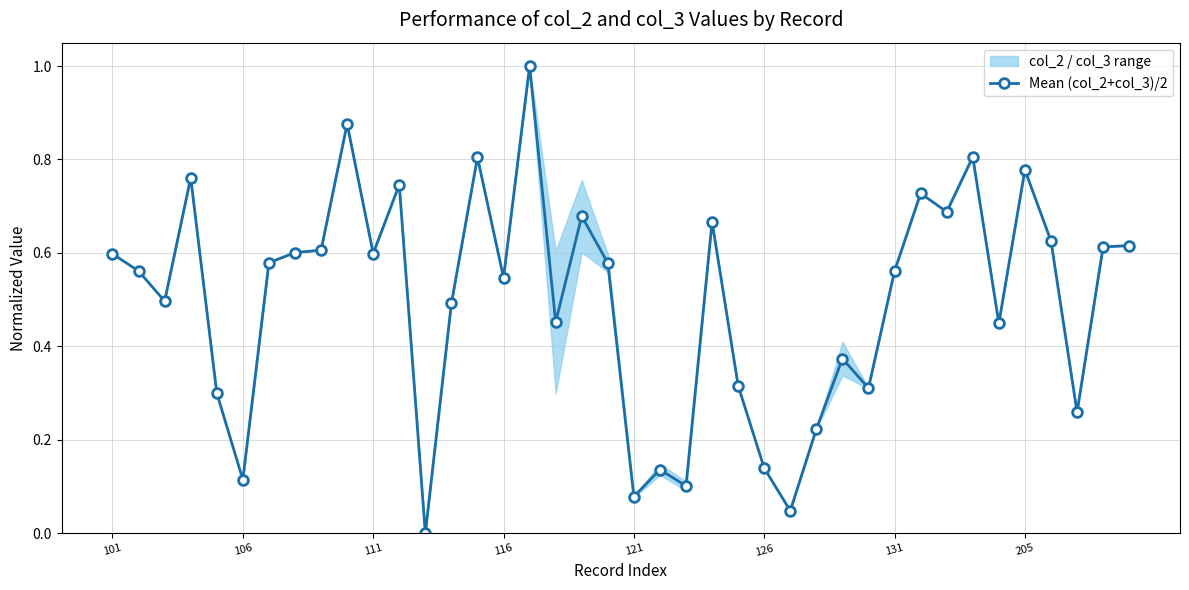

What is the sum of the values at 28 and 11?

1.1